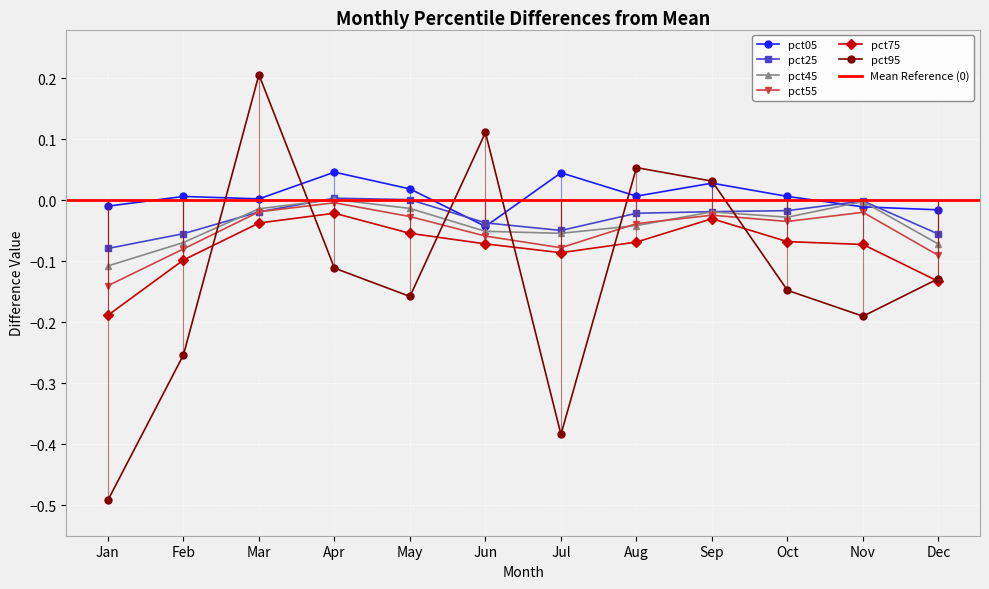

What is the difference between the second highest and minimum values in the pct95 series?

0.6